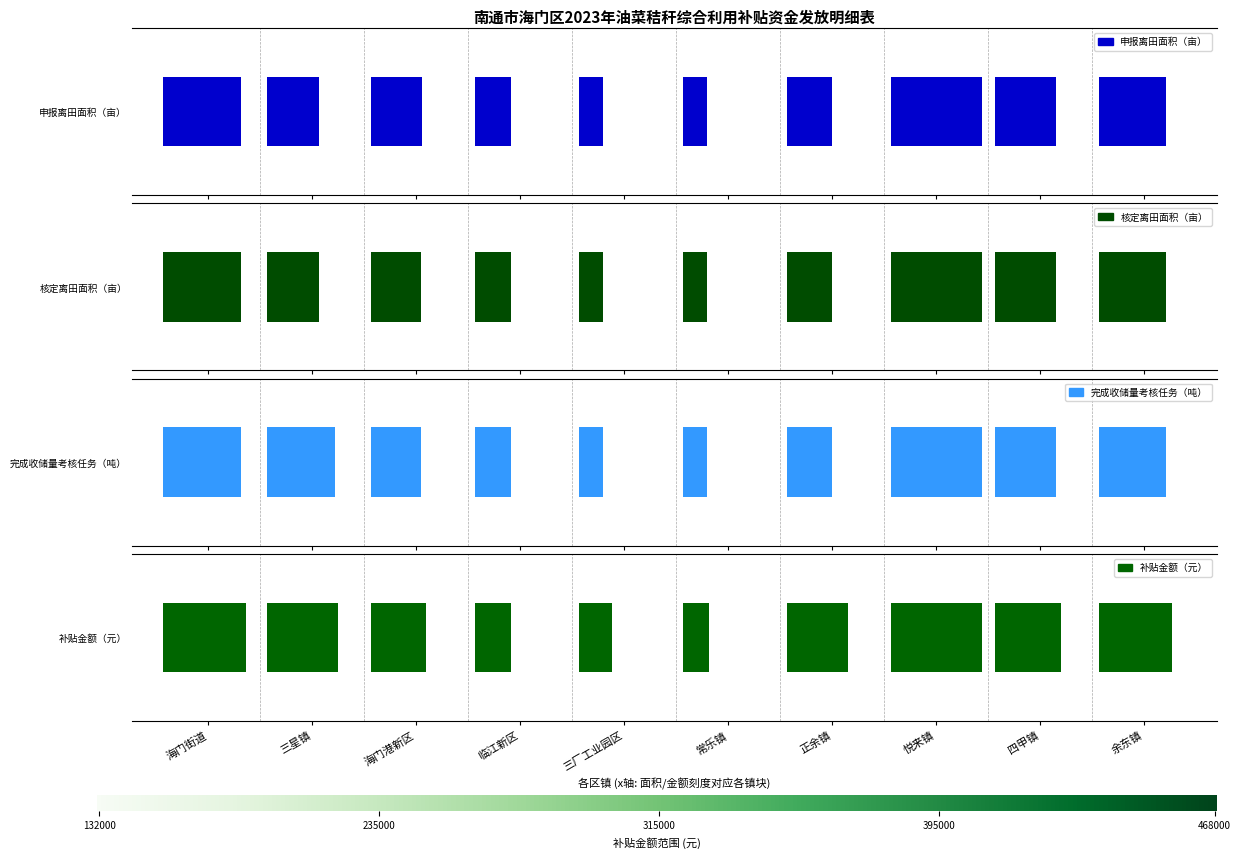

Does the chart contain stacked bars?

No